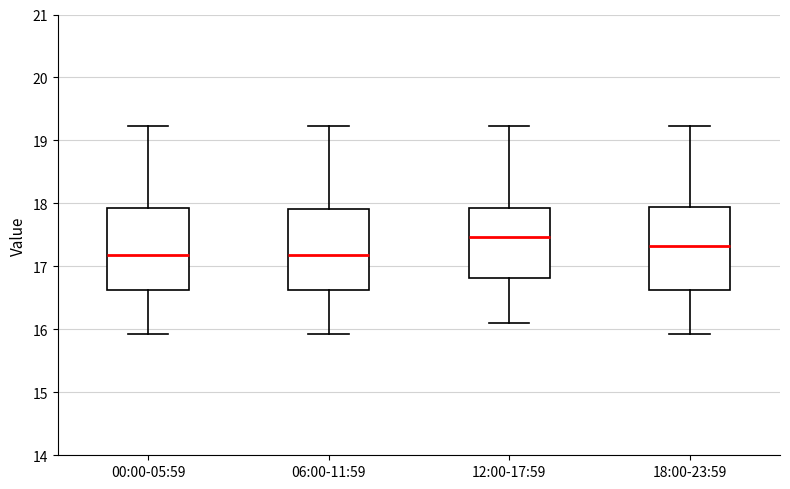

Which box's median line is the highest?

12:00-17:59